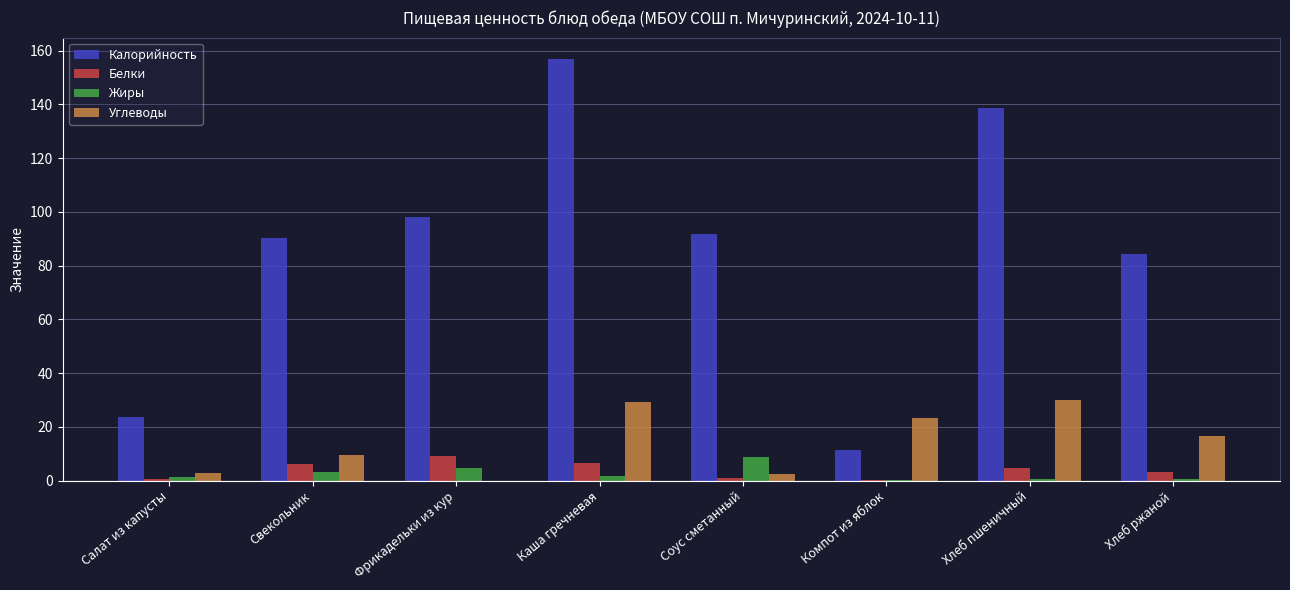

Between Каша гречневая and Соус сметанный, which series saw the biggest shift?

Калорийность